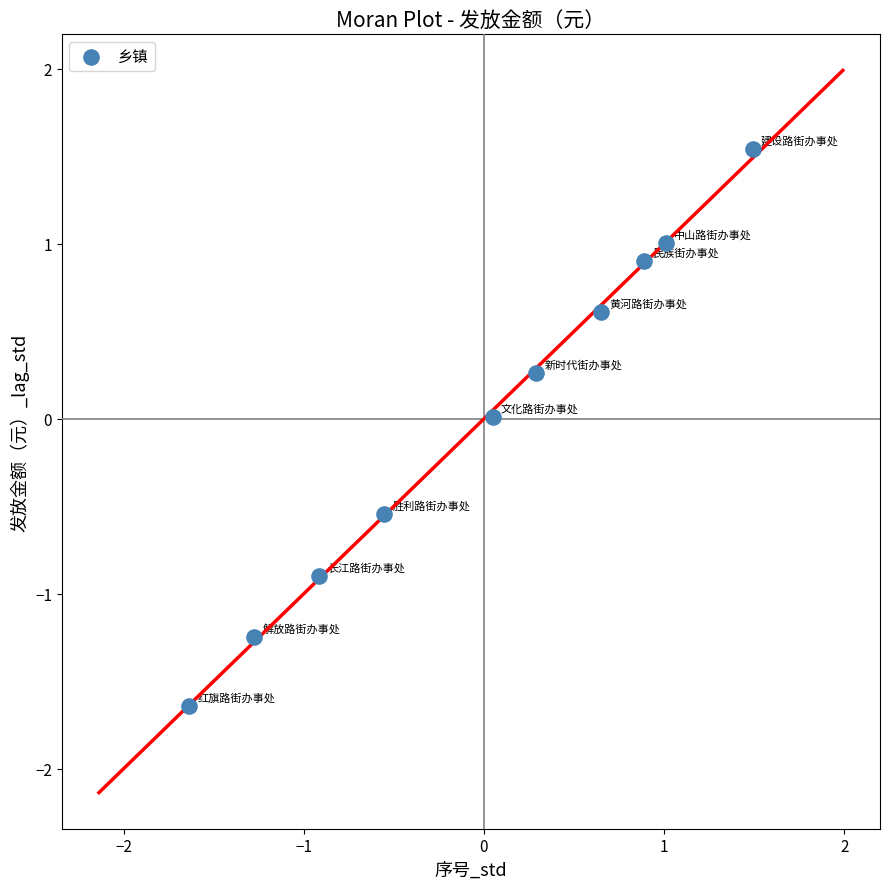

What is the range of Y values (max minus min)?

3.2